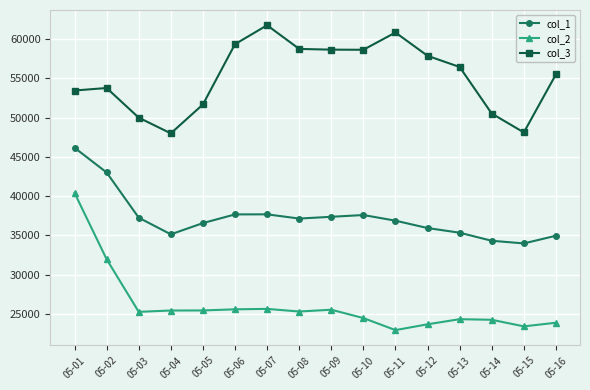

At which category does col_3 reach its first local valley?

05-04